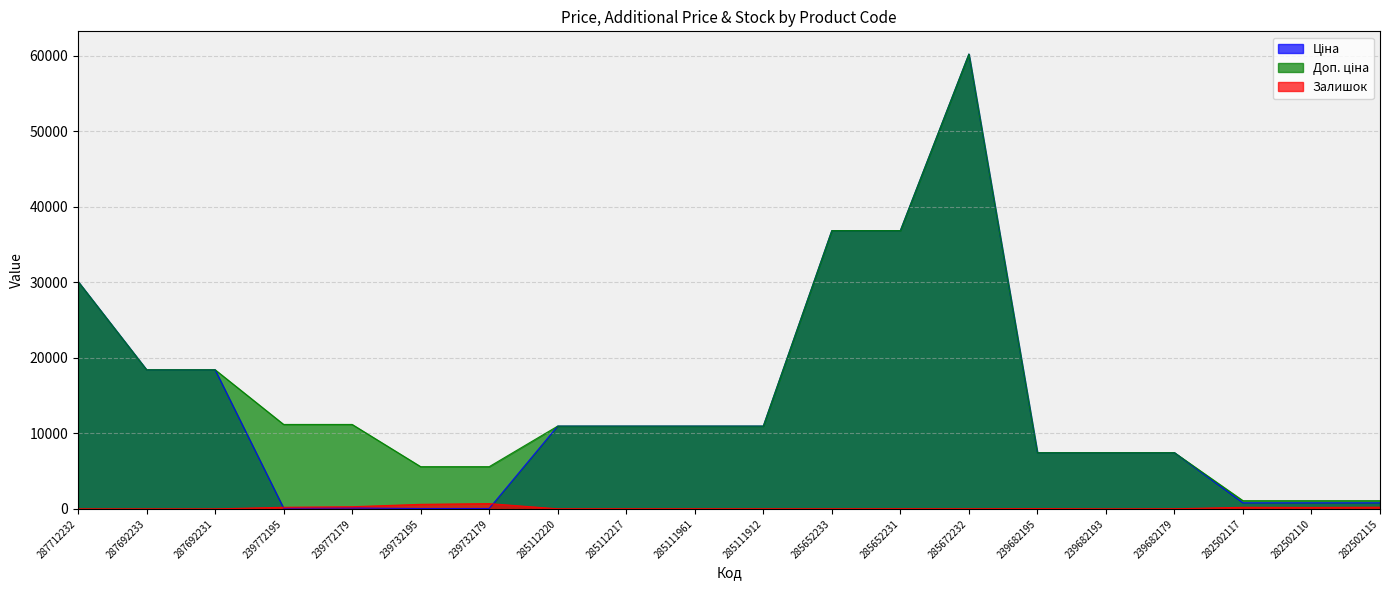

The value of Ціна at 285111912 is 10964.4. True or false?

True